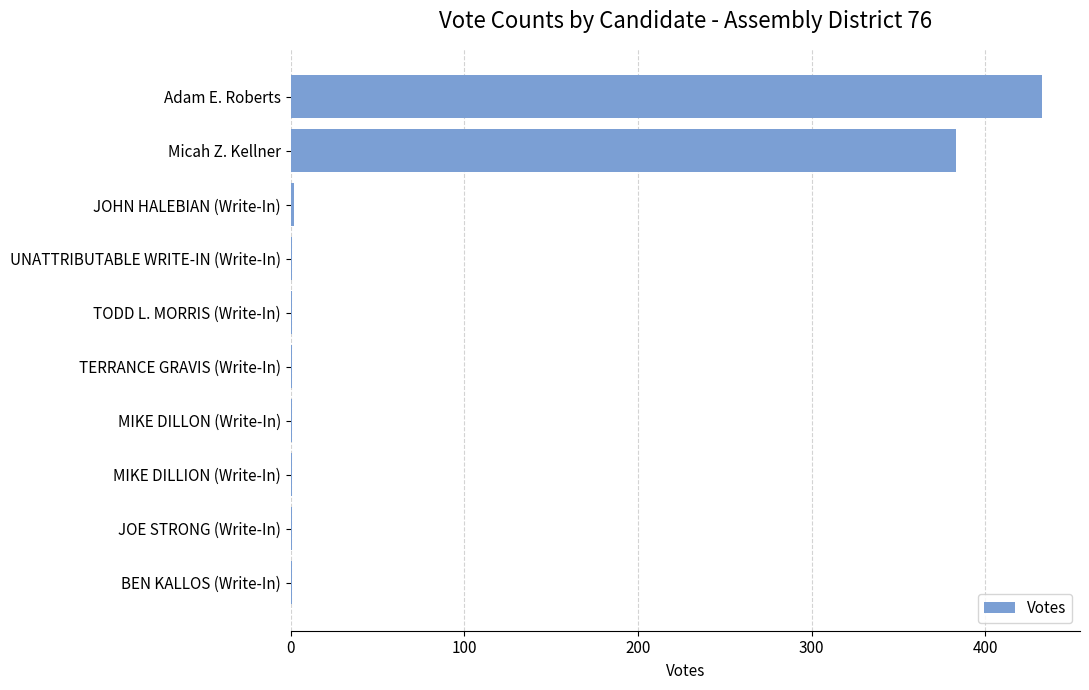

What is the sum of all values?

825